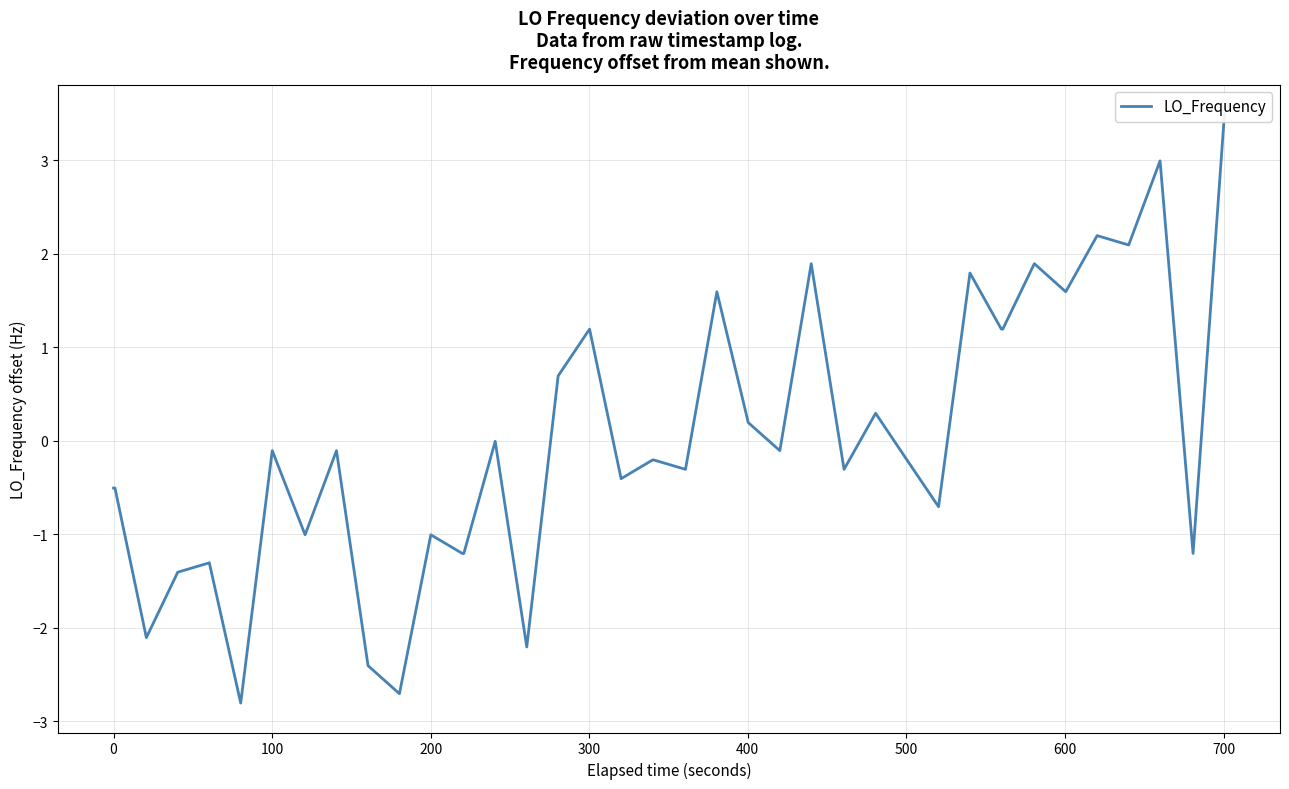

How many points are lower than both their immediate neighbors (excluding endpoints)?

13